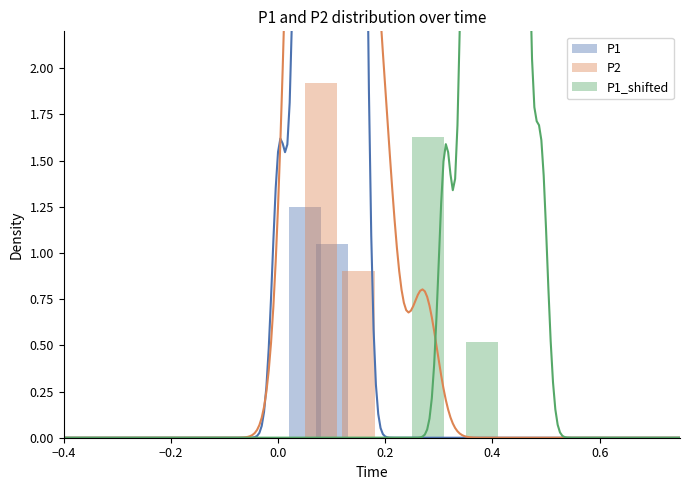

Between −0.4 and −0.2, which is larger?

−0.4